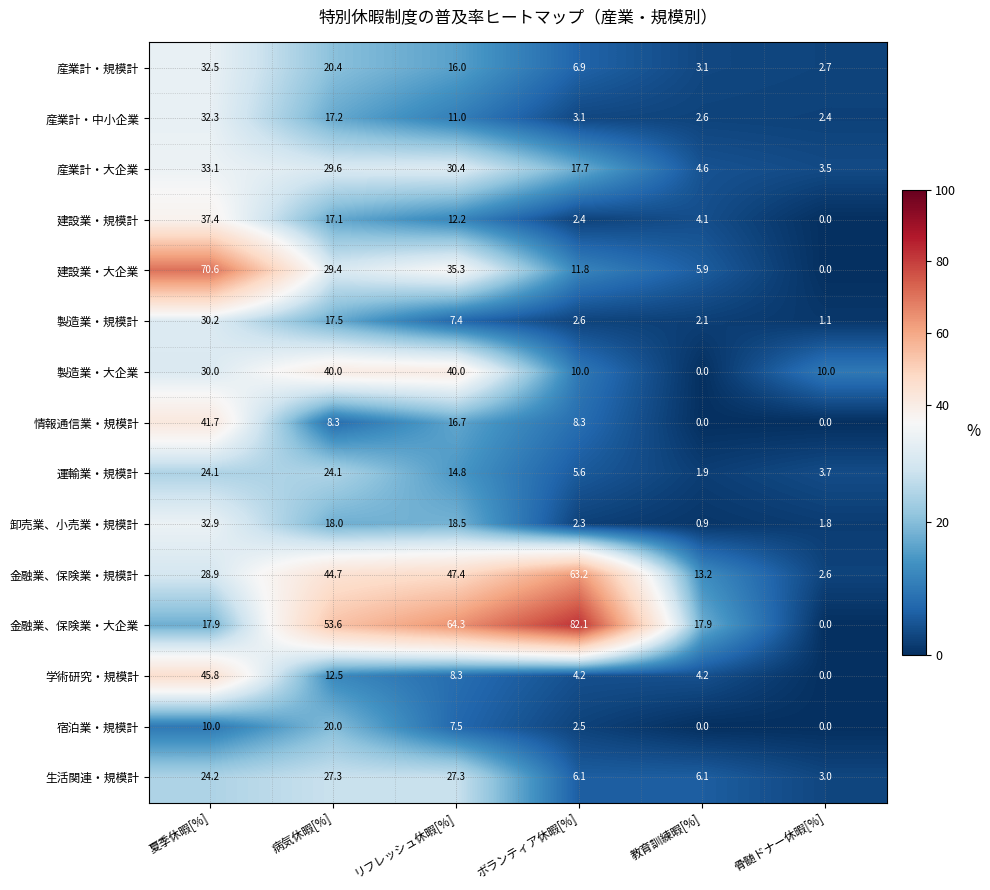

Where is 建設業・大企業 nearest to the value 35?

リフレッシュ休暇[%]